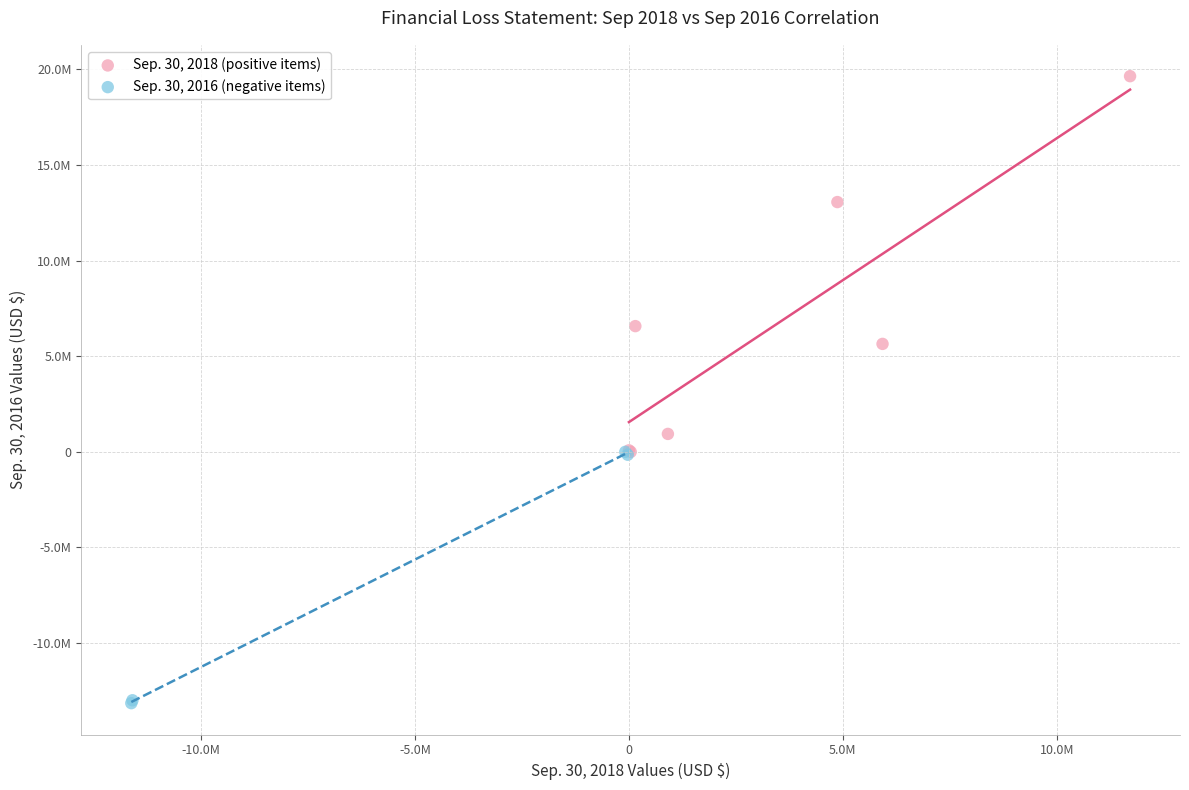

What are all the series names shown in the legend?

Sep. 30, 2018 (positive items), Sep. 30, 2016 (negative items)